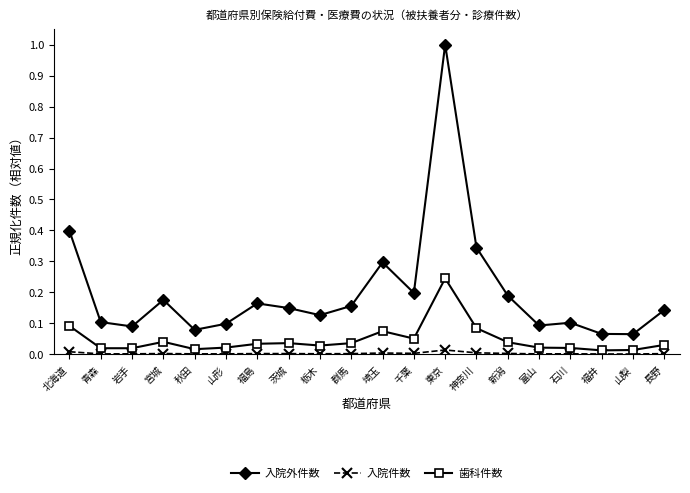

The value of 入院外件数 at 秋田 is 0.1. True or false?

True